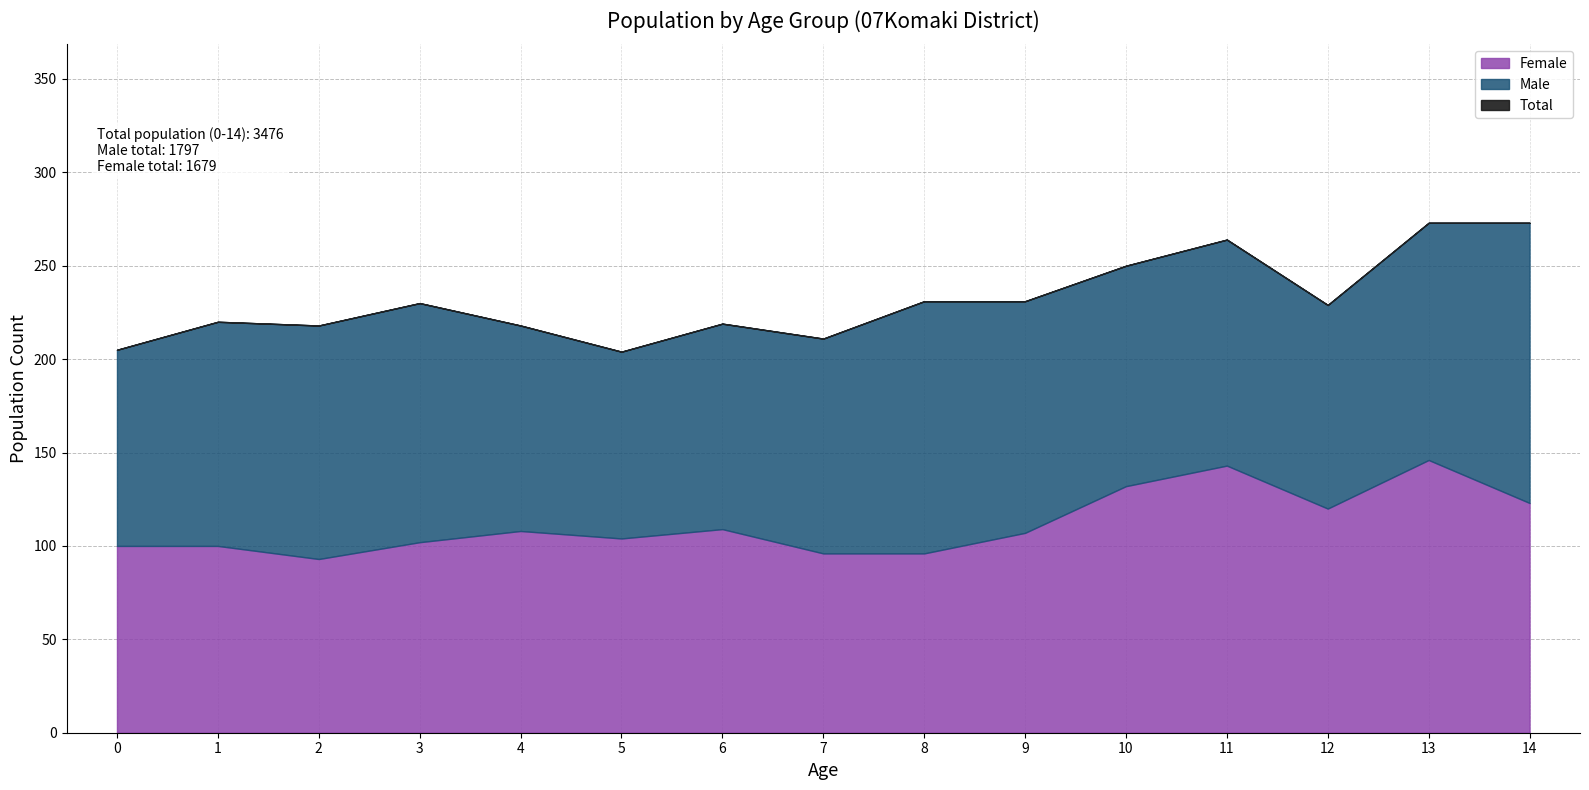

True or false: Female (0-4) and Male (0-4) cross at least once.

False